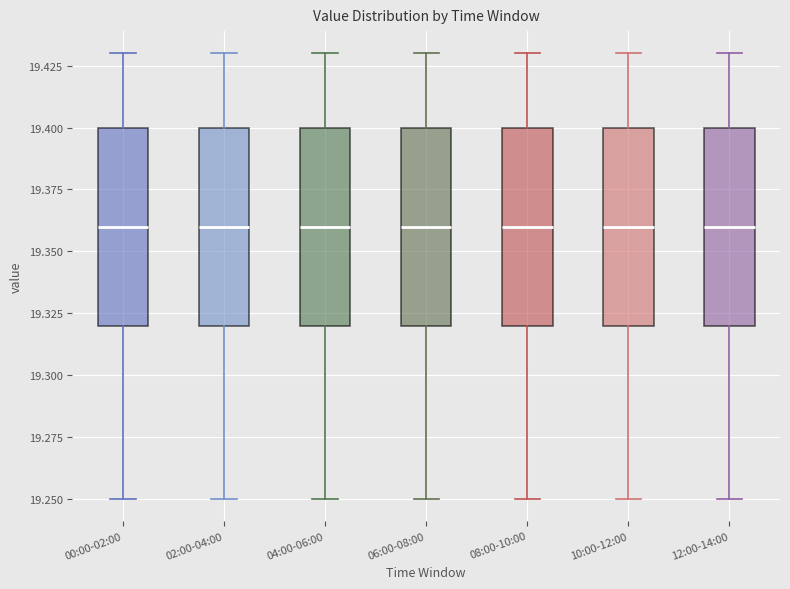

Reading left to right, transcribe this box plot: for each box, give where its median line is, the range the box spans, and where its two whiskers end, as read against the y-axis. The values are not printed on the chart, so give them approximately, as read against the axis.

00:00-02:00: median 19.36, box 19.32 to 19.40, whiskers 19.25 to 19.43
02:00-04:00: median 19.36, box 19.32 to 19.40, whiskers 19.25 to 19.43
04:00-06:00: median 19.36, box 19.32 to 19.40, whiskers 19.25 to 19.43
06:00-08:00: median 19.36, box 19.32 to 19.40, whiskers 19.25 to 19.43
08:00-10:00: median 19.36, box 19.32 to 19.40, whiskers 19.25 to 19.43
10:00-12:00: median 19.36, box 19.32 to 19.40, whiskers 19.25 to 19.43
12:00-14:00: median 19.36, box 19.32 to 19.40, whiskers 19.25 to 19.43